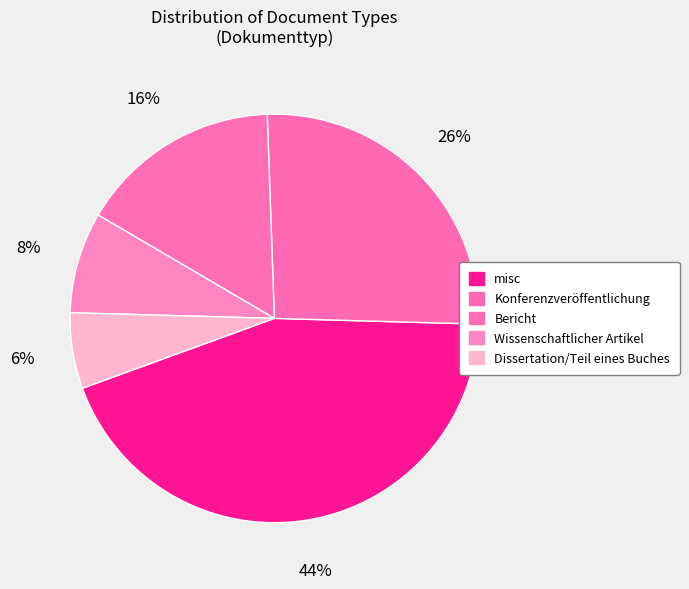

Which slice is the largest?

misc